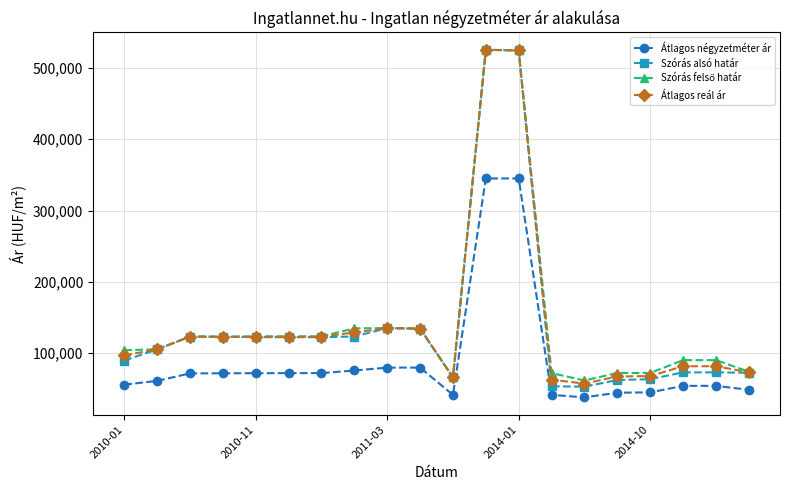

What is the lowest value of the Átlagos négyzetméter ár series?

37769